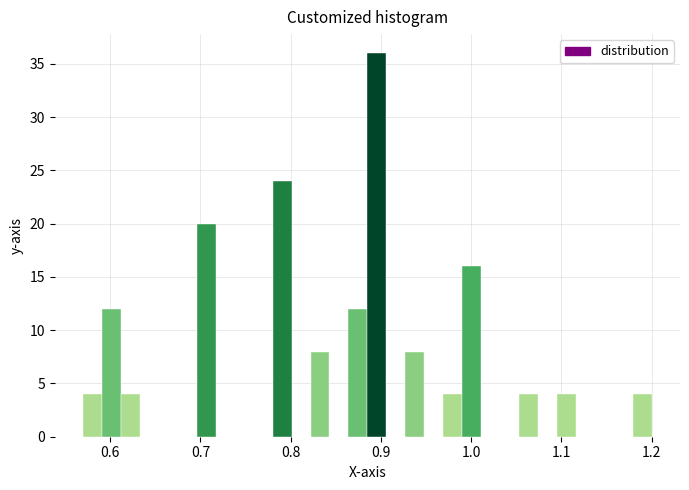

Read against the x-axis, roughly where is the centre of the tallest bar?

0.90